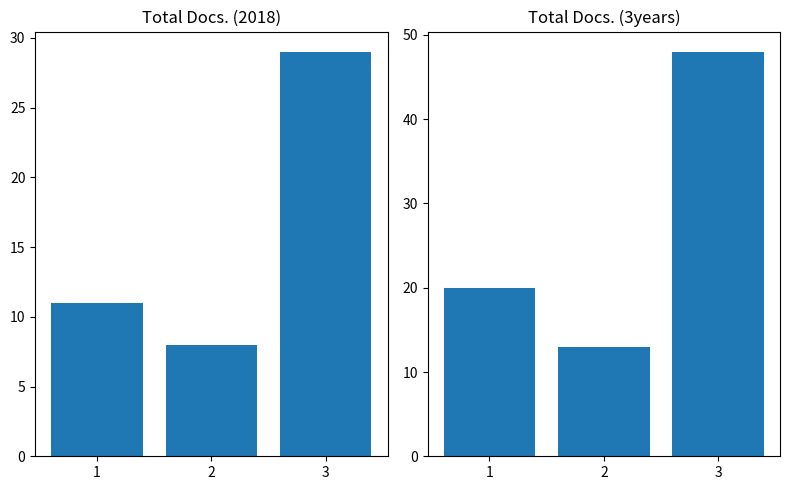

Reading left to right, list all the values displayed in this chart.

Total Docs. (2018): 11	8	29
Total Docs. (3years): 20	13	48